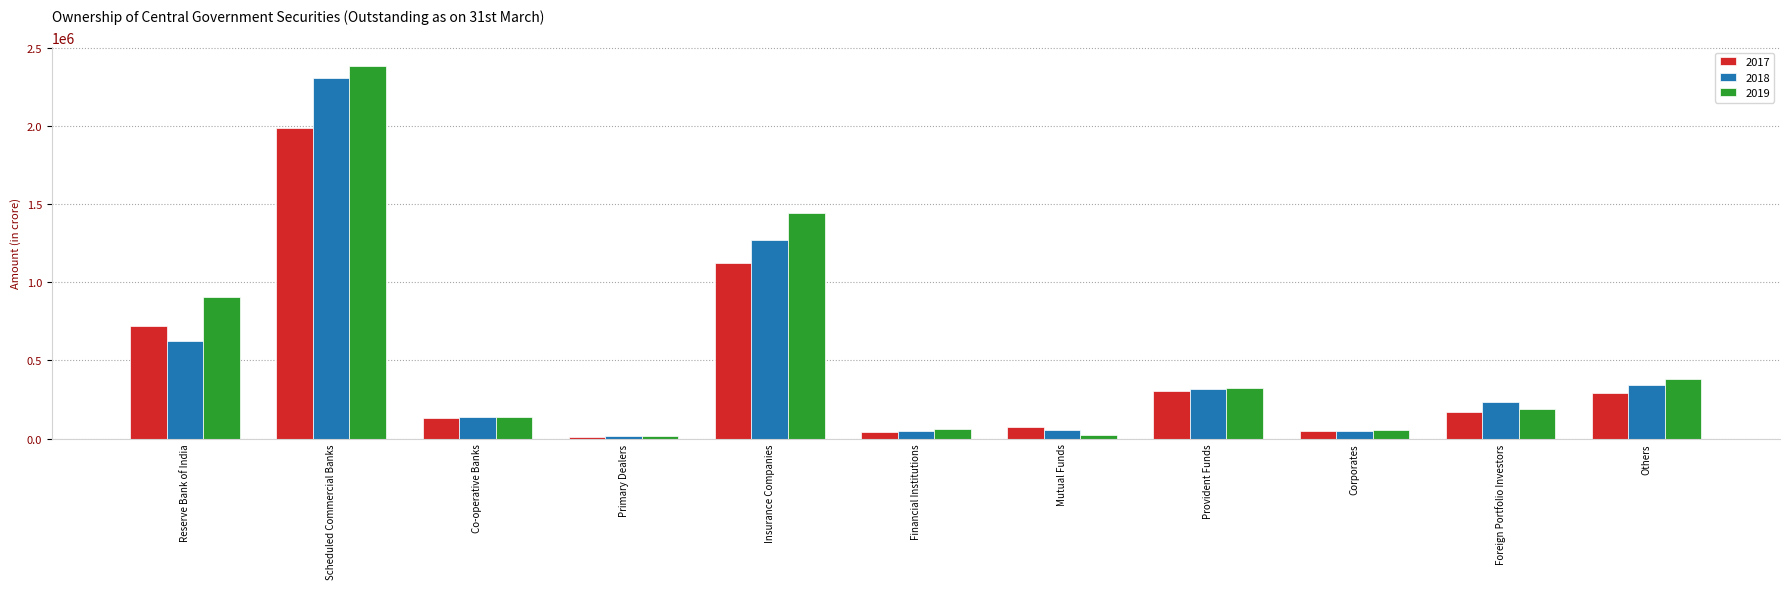

What is the difference between the 2018 values at Primary Dealers and Corporates?

33275.8